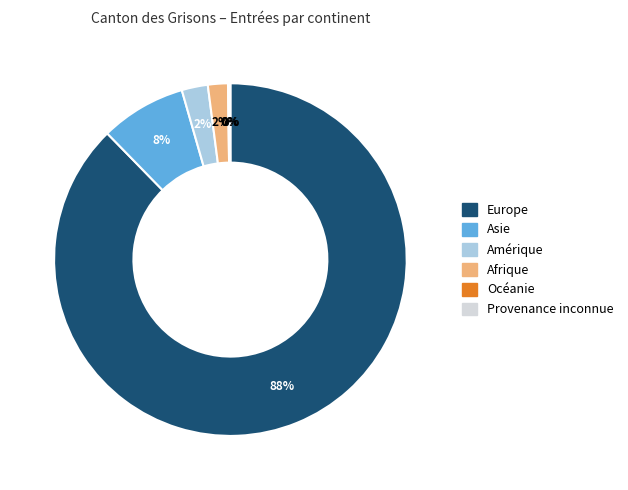

Which slice is the largest?

Europe